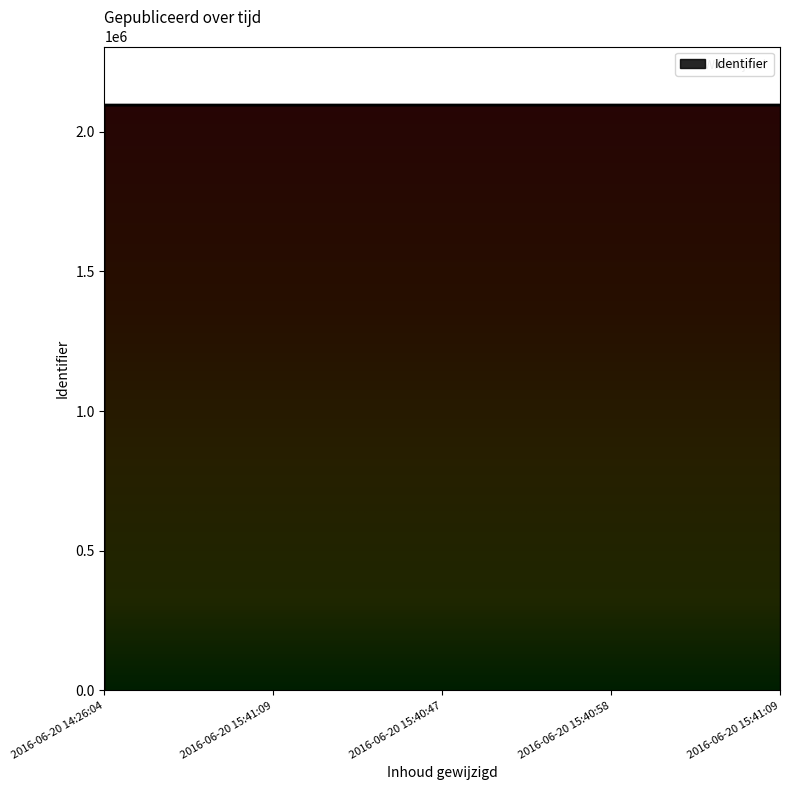

True or false: the data has more than 2 interior local peaks.

False